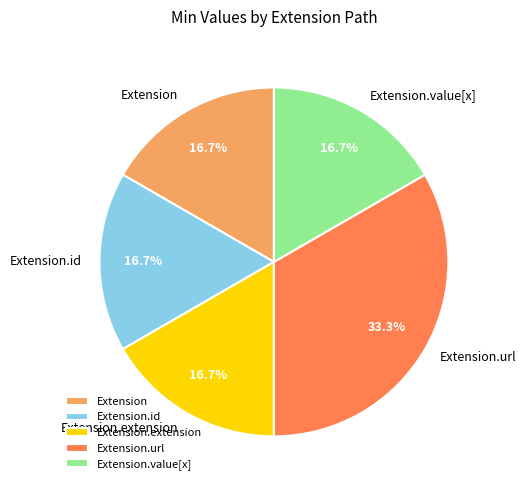

Does Extension account for over 50% of the chart?

No